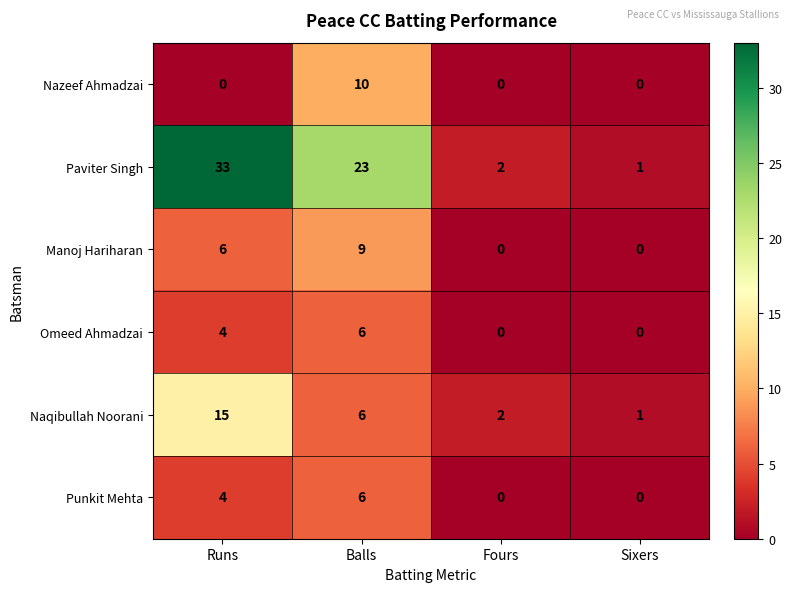

What is the spread (max minus min) of values at Fours?

2